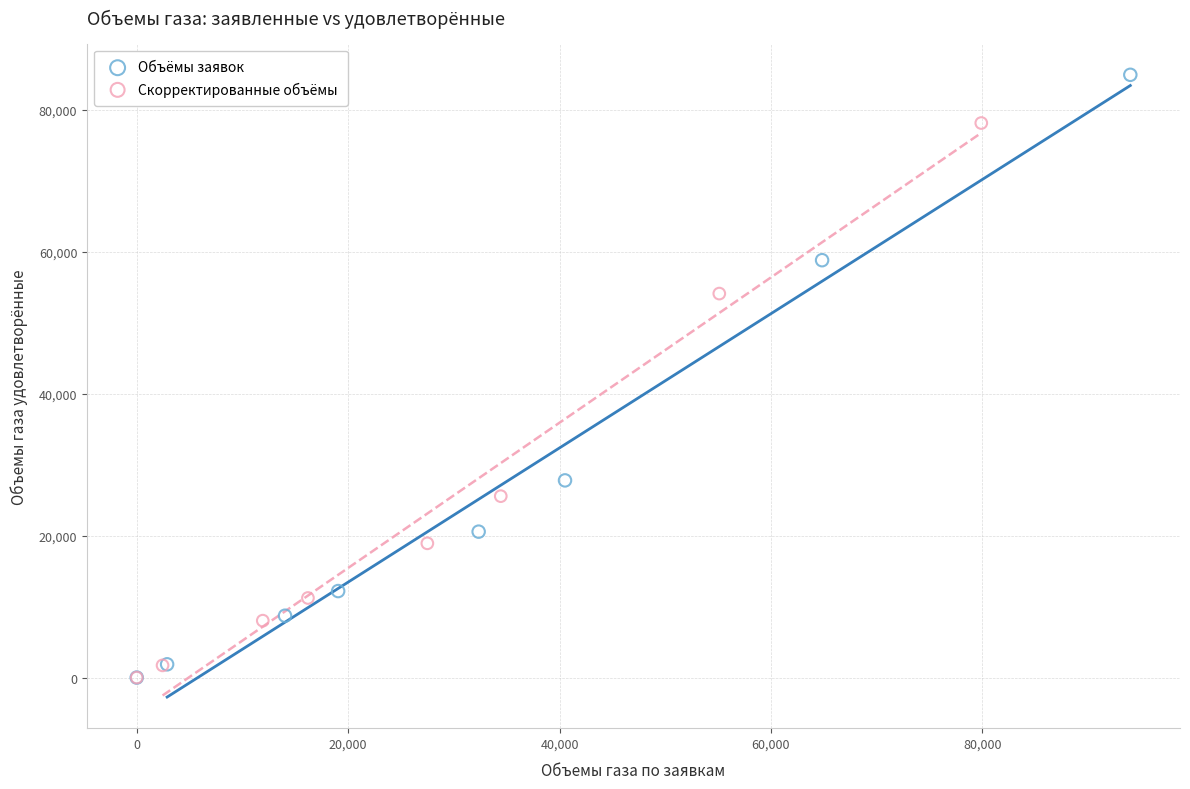

Which series reaches the maximum Y coordinate?

Объёмы заявок